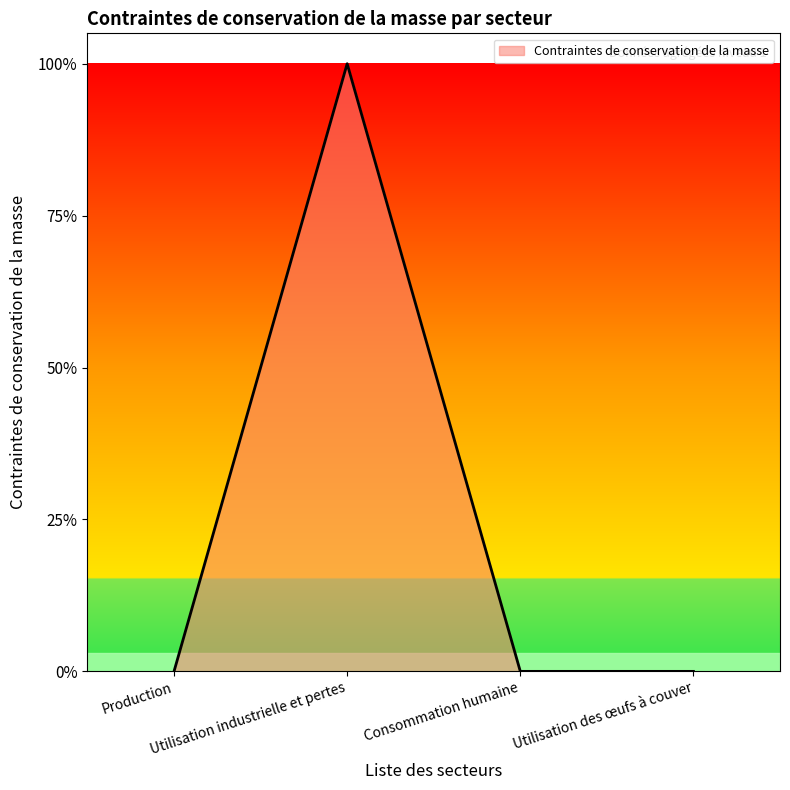

Is this an area chart (filled region under the line)?

Yes